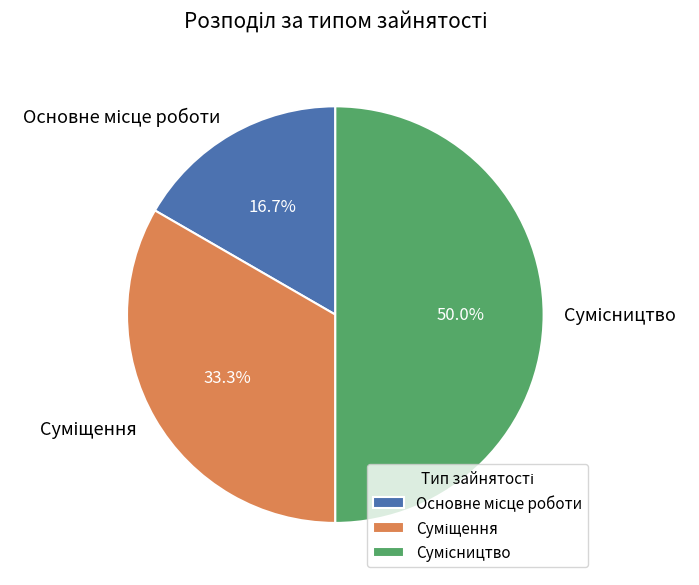

Count the number of slices in the pie.

3